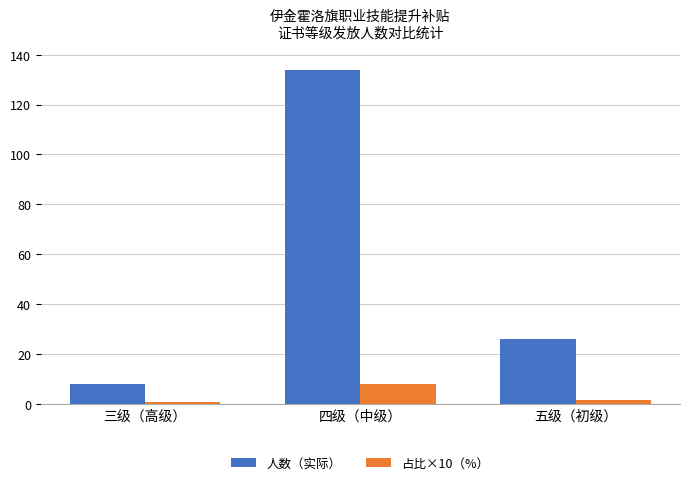

Is the value of 人数（实际） at 五级（初级） greater than the value of 占比×10（%） at 五级（初级）?

Yes